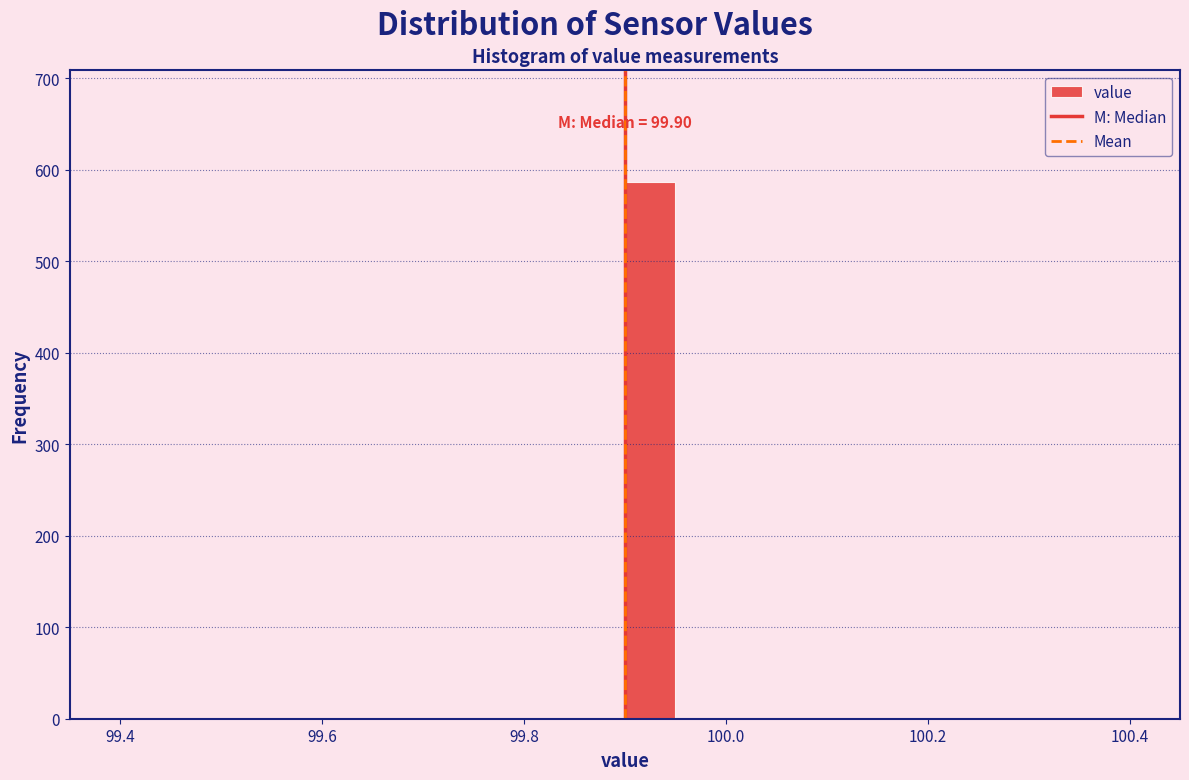

Around what value on the x-axis is the tallest bar? Give the approximate position of its centre, as read against the axis.

99.92